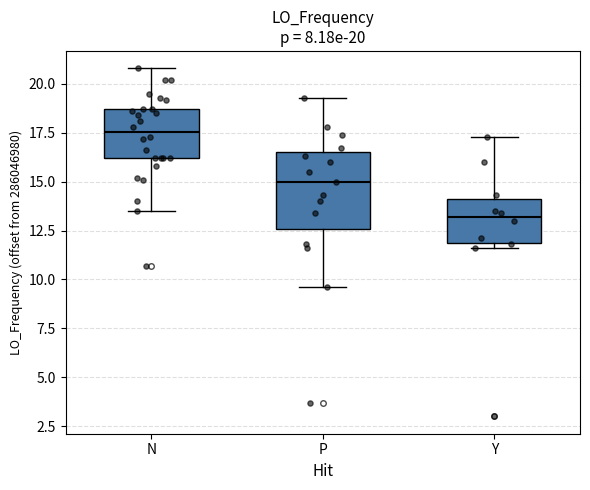

Which box's median line is the lowest?

Y